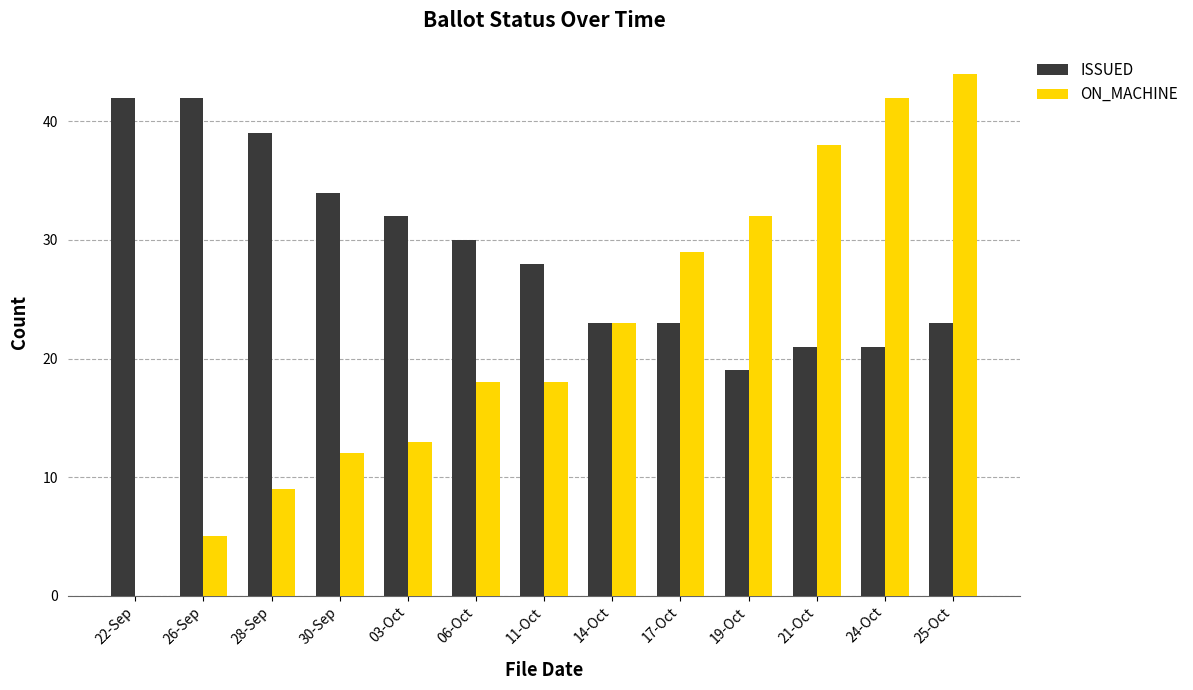

Reading right to left, list all the values displayed in this chart.

ISSUED: 25-Oct=23	24-Oct=21	21-Oct=21	19-Oct=19	17-Oct=23	14-Oct=23	11-Oct=28	06-Oct=30	03-Oct=32	30-Sep=34	28-Sep=39	26-Sep=42	22-Sep=42
ON_MACHINE: 25-Oct=44	24-Oct=42	21-Oct=38	19-Oct=32	17-Oct=29	14-Oct=23	11-Oct=18	06-Oct=18	03-Oct=13	30-Sep=12	28-Sep=9	26-Sep=5	22-Sep=0